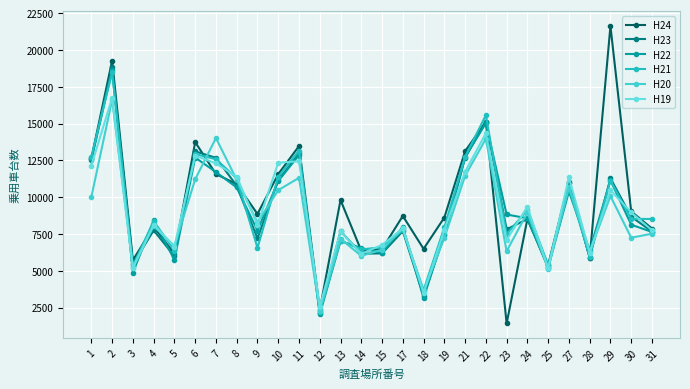

At how many categories does at least one series exceed 18747?

2